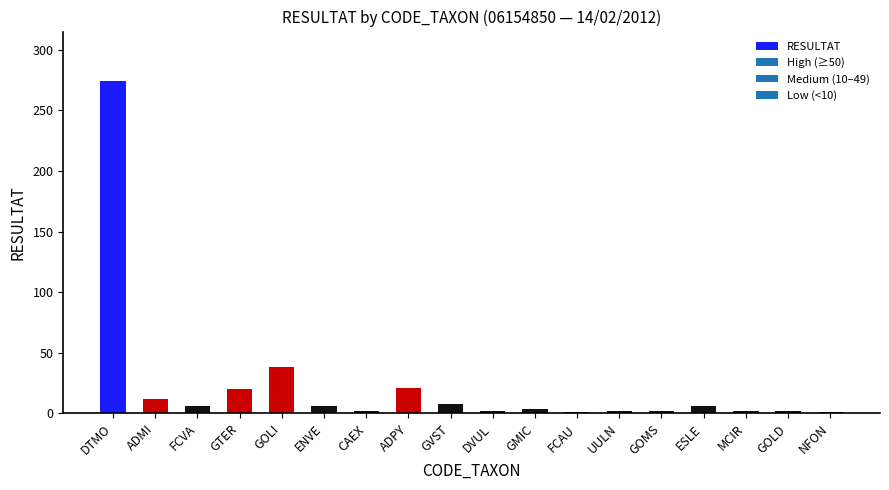

What is the greatest value displayed?

274